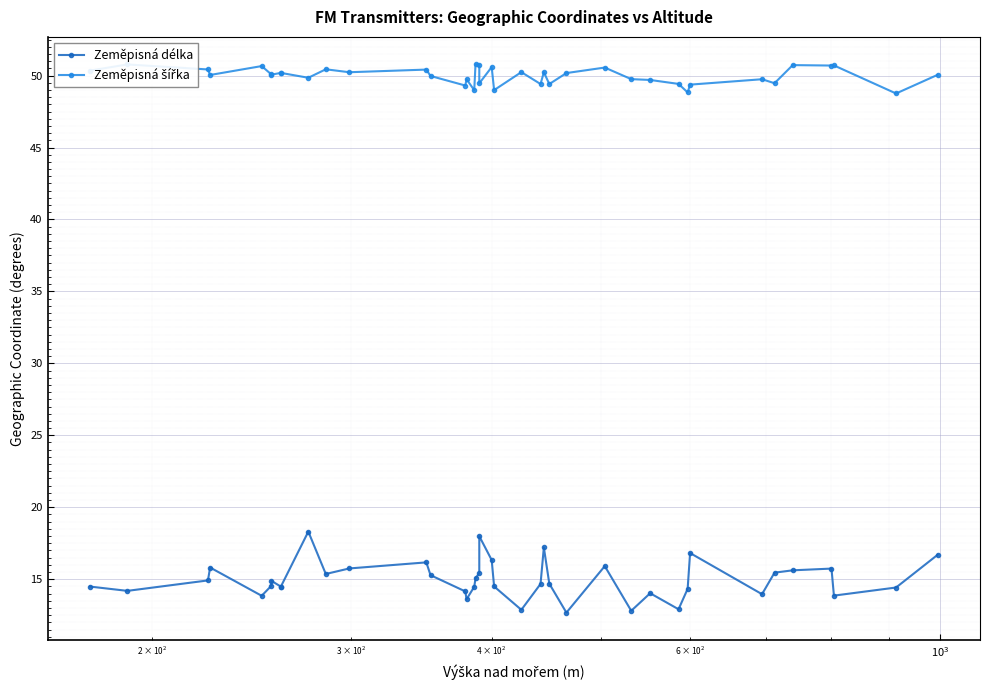

Is the value of Zeměpisná šířka at 27 greater than the value of Zeměpisná délka at $\mathdefault{10^{1}}$?

Yes